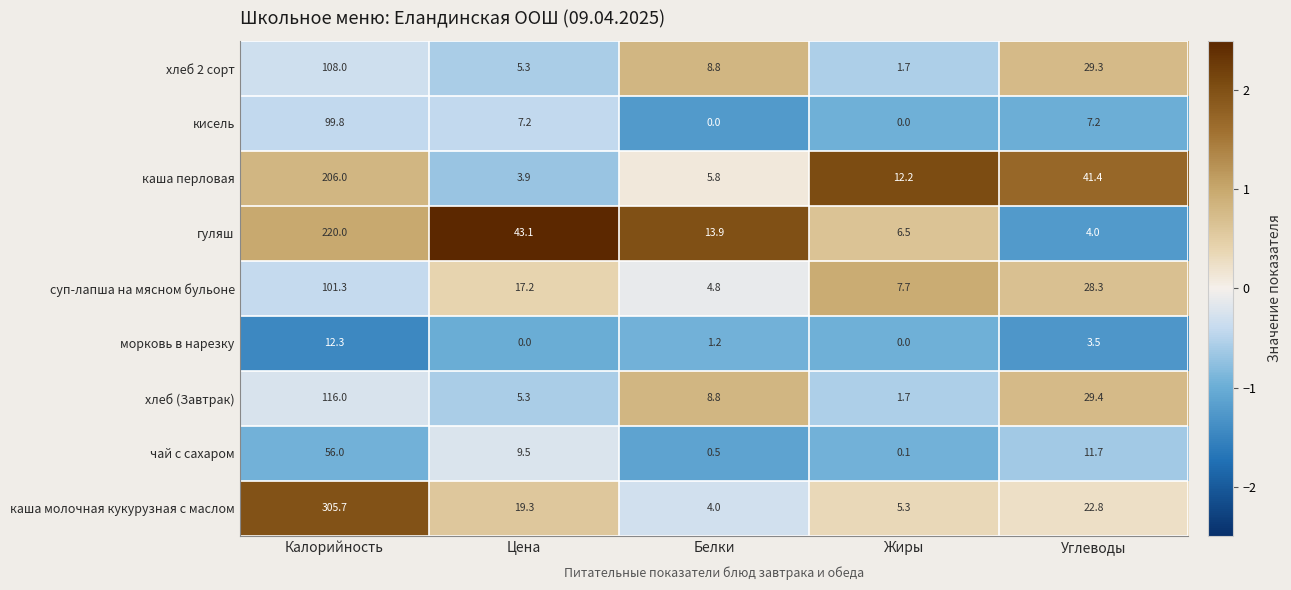

Which series has the largest total across all categories?

каша молочная кукурузная с маслом